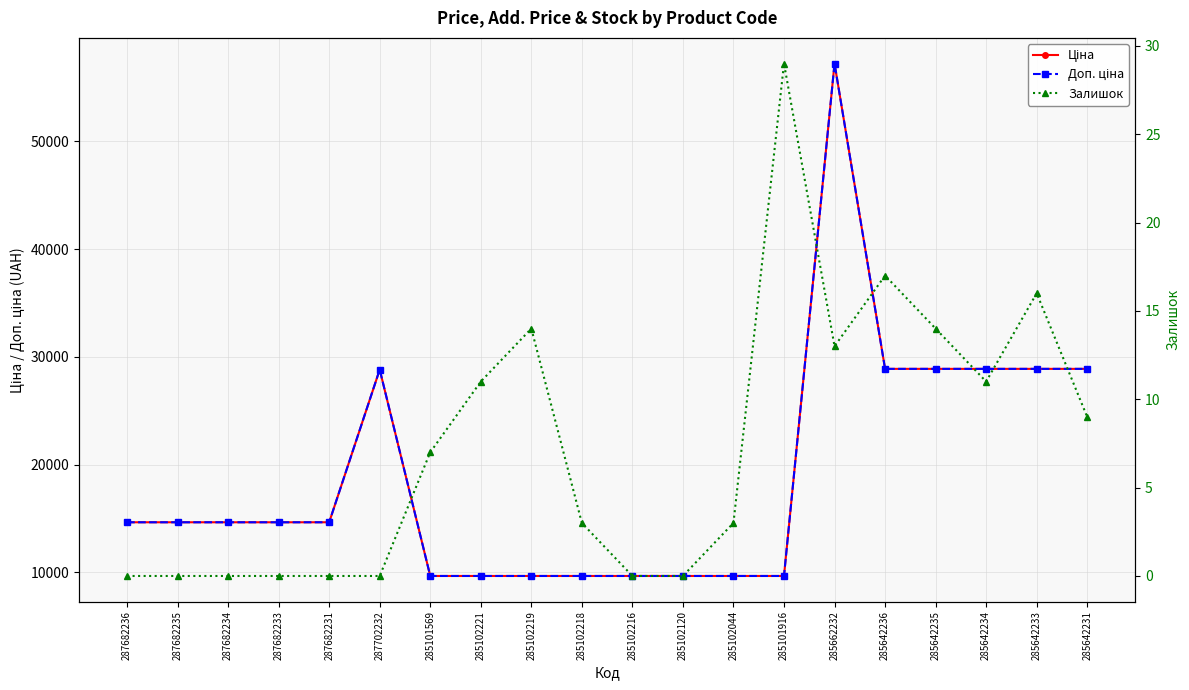

Where is the first local maximum for Доп. ціна?

287702232